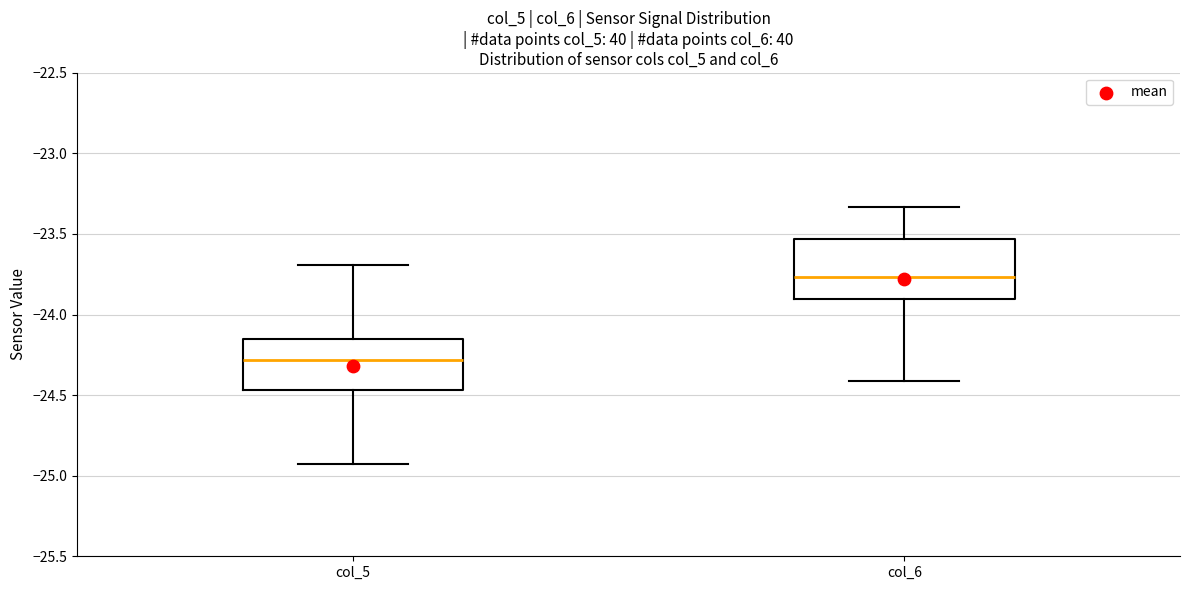

Reading left to right, read every box against the y-axis: the position of its median line, the range the box covers, and the ends of its whiskers. The values are not printed on the chart, so give them approximately, as read against the axis.

col_5: median -24.30, box -24.45 to -24.15, whiskers -24.95 to -23.70
col_6: median -23.75, box -23.90 to -23.55, whiskers -24.40 to -23.35